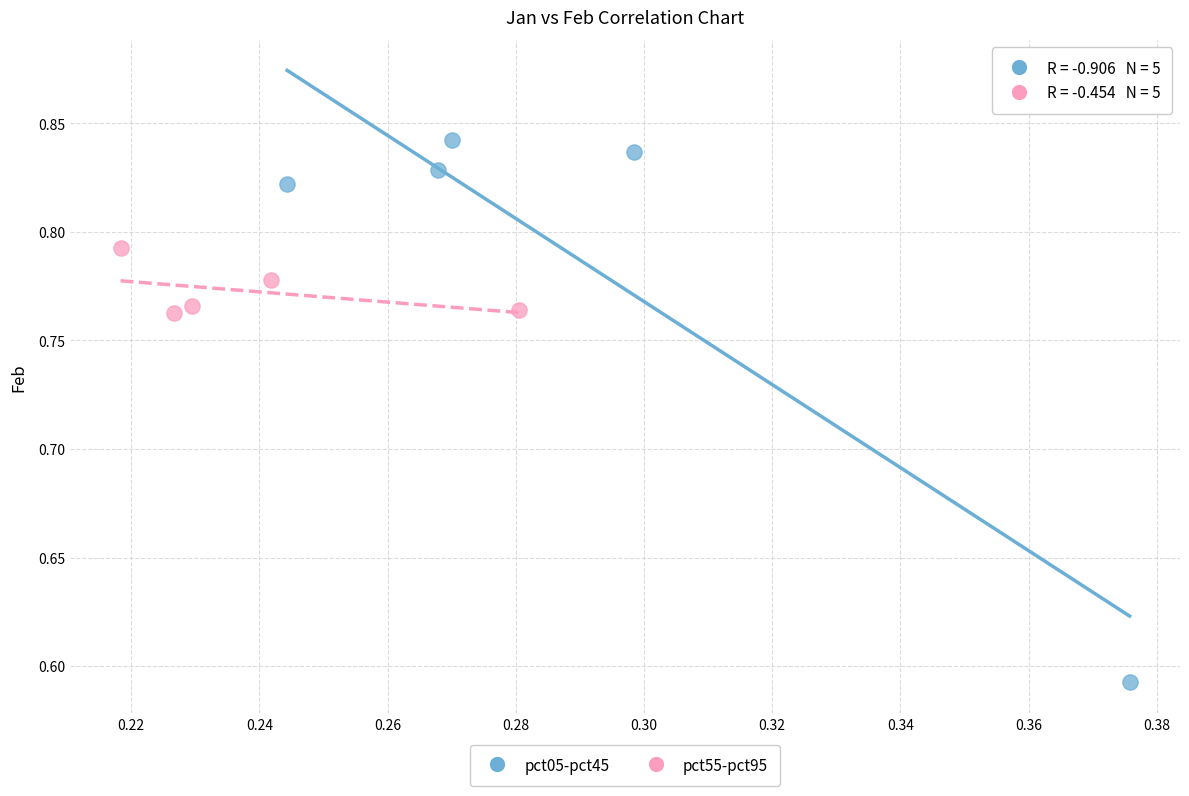

Which series reaches the minimum Y coordinate?

pct05-pct45